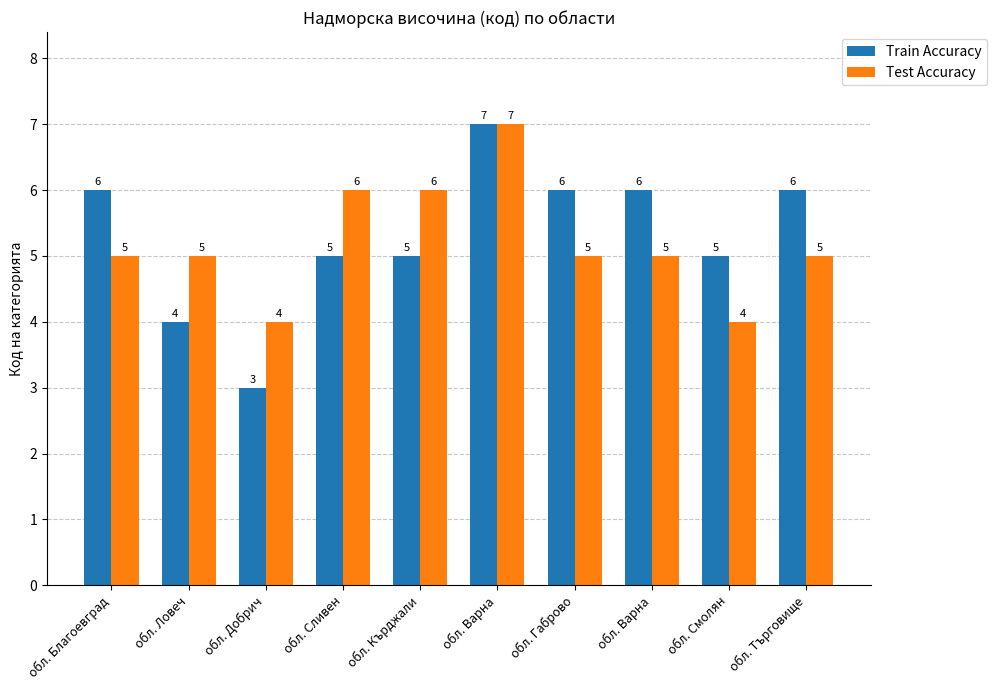

How many categories are shown in the chart?

10